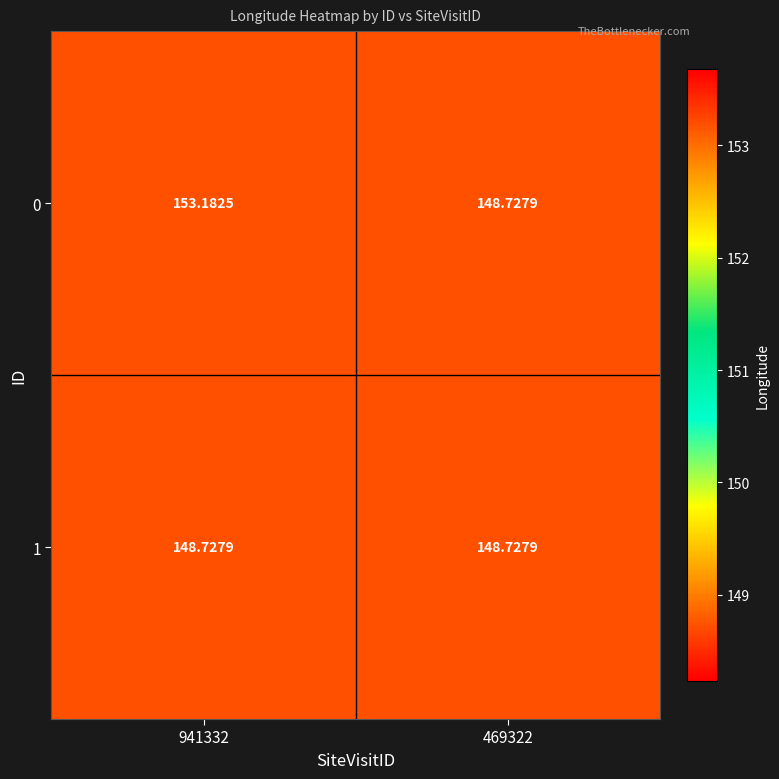

Is the value of 1 at 469322 greater than the value of 0 at 941332?

No